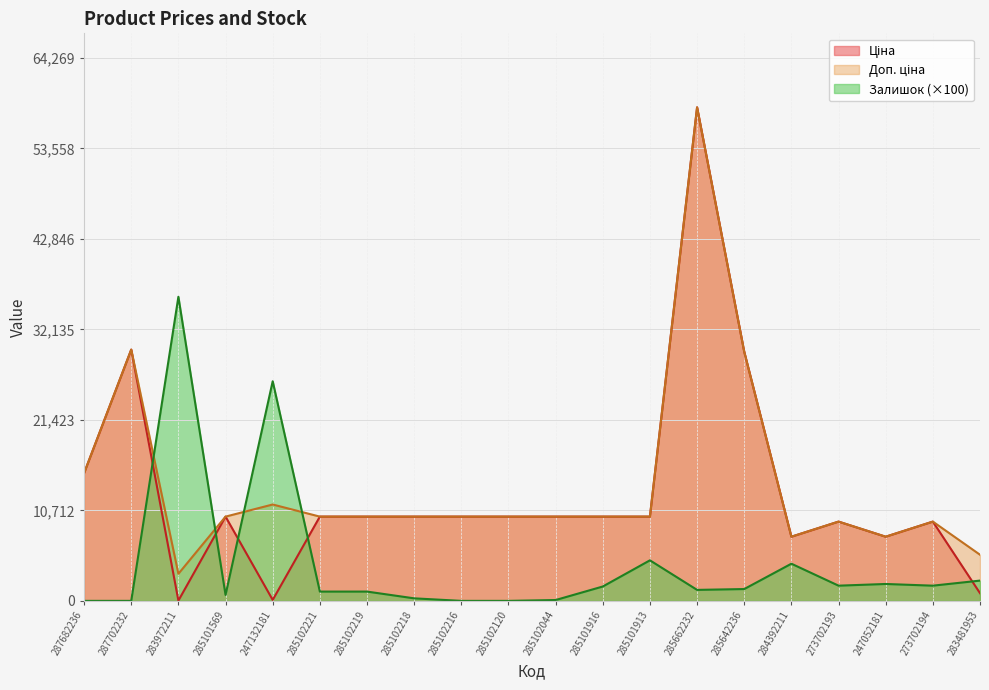

How many times do Залишок and Ціна cross each other?

5